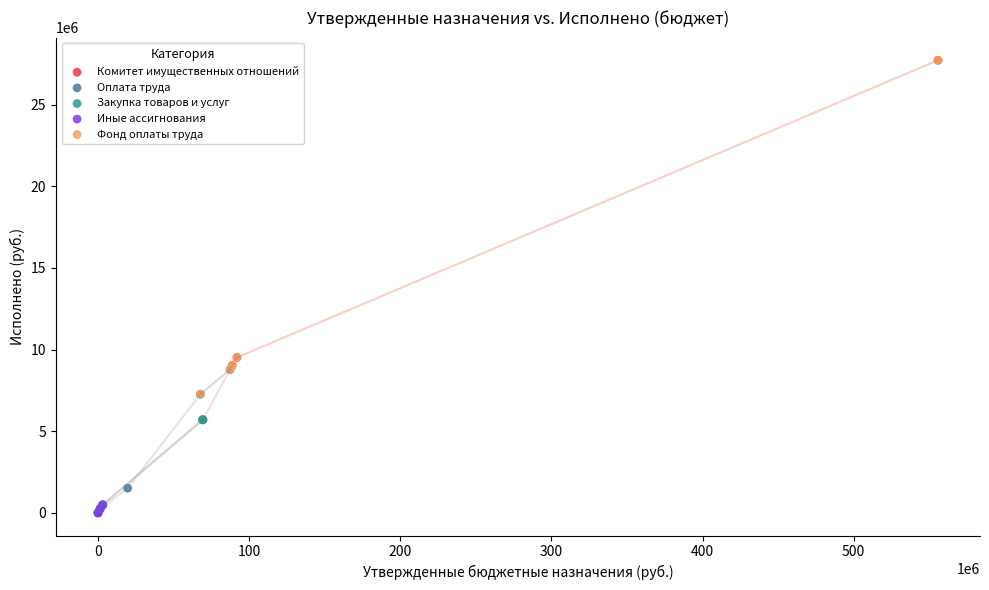

Which series has the largest Y range (max minus min)?

Комитет имущественных отношений